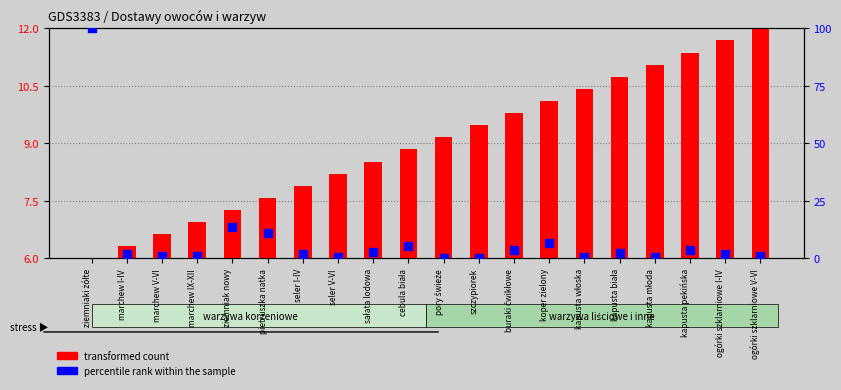

What is the total value across all series at szczypiorek?

9.5